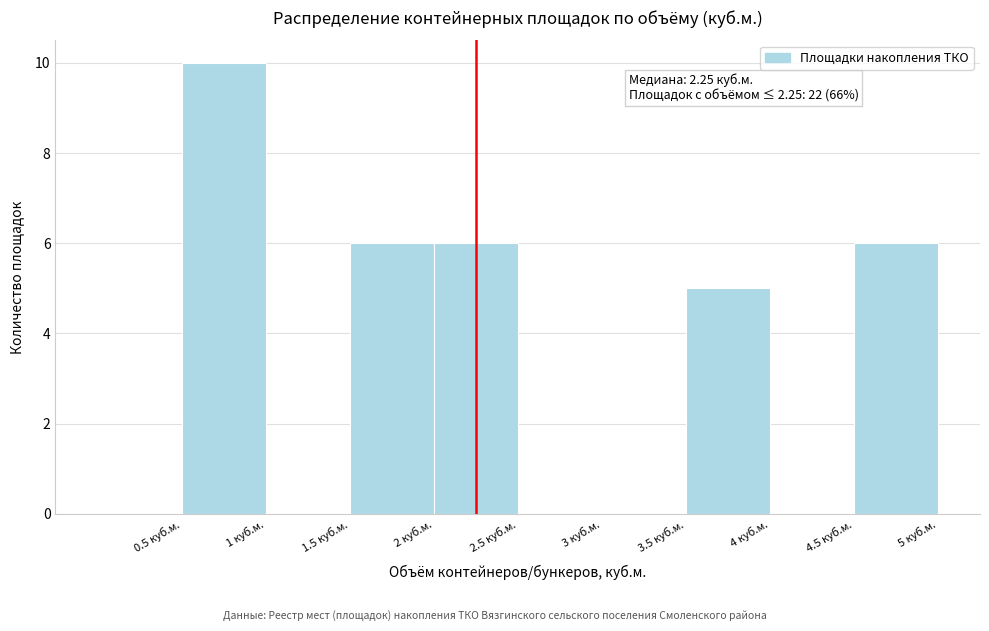

Over which range of the x-axis is the bar tallest?

0.5 to 1.0